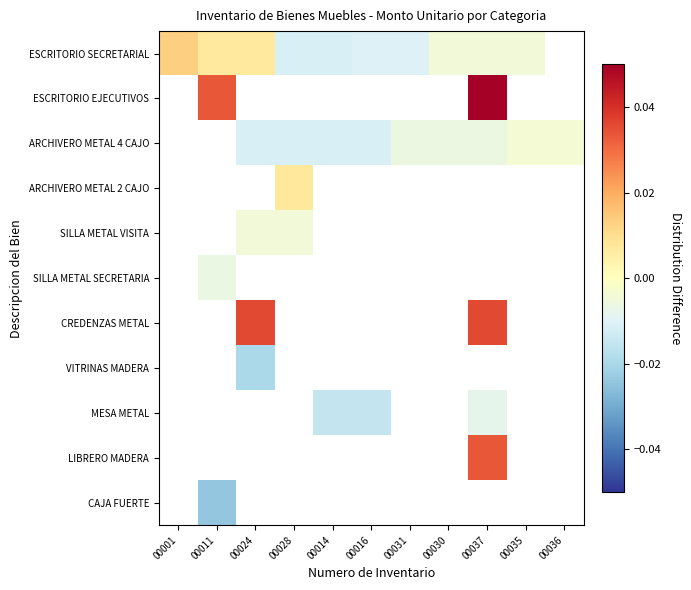

Between 00031 and 00028, which is larger?

00031